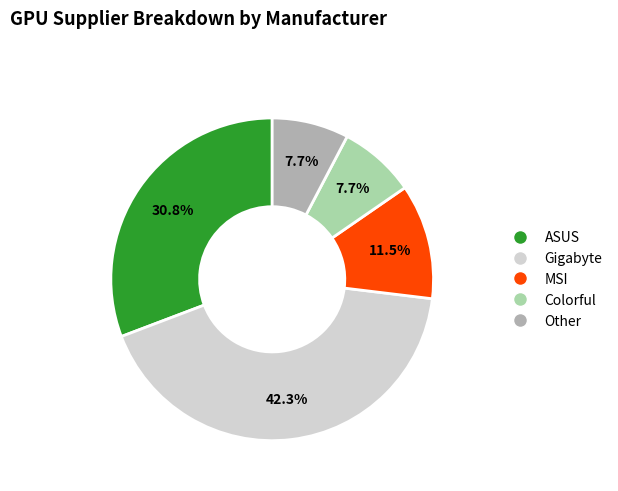

Which category has the biggest portion of the pie?

Gigabyte